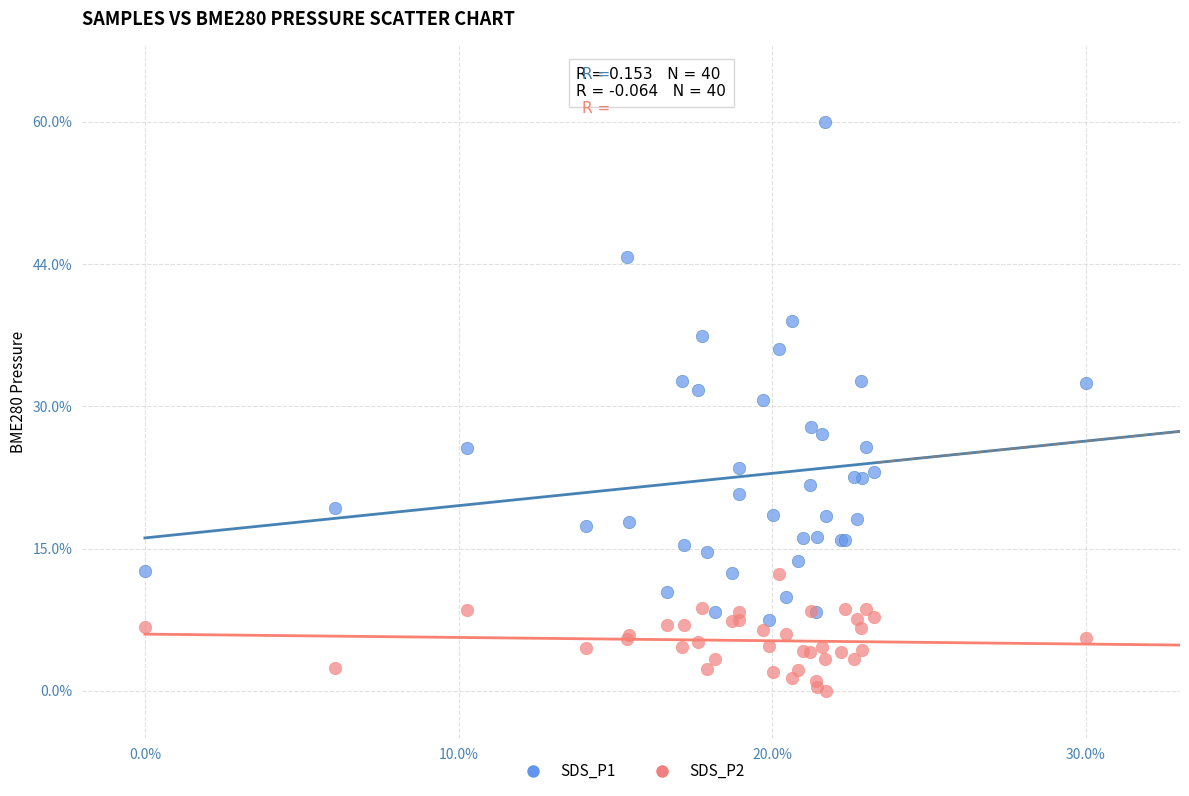

What are all the series names shown in the legend?

SDS_P1, SDS_P2